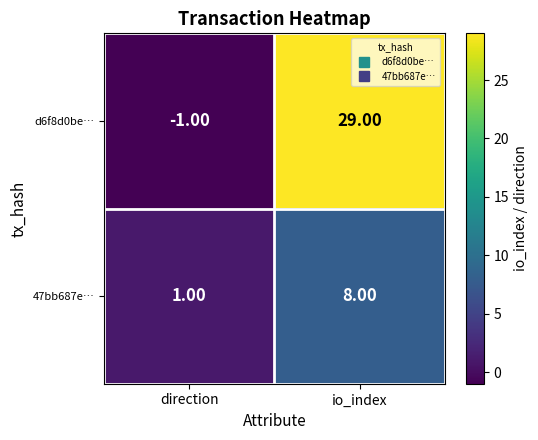

Rank the series by their maximum value, from lowest to highest.

47bb687e…, d6f8d0be…